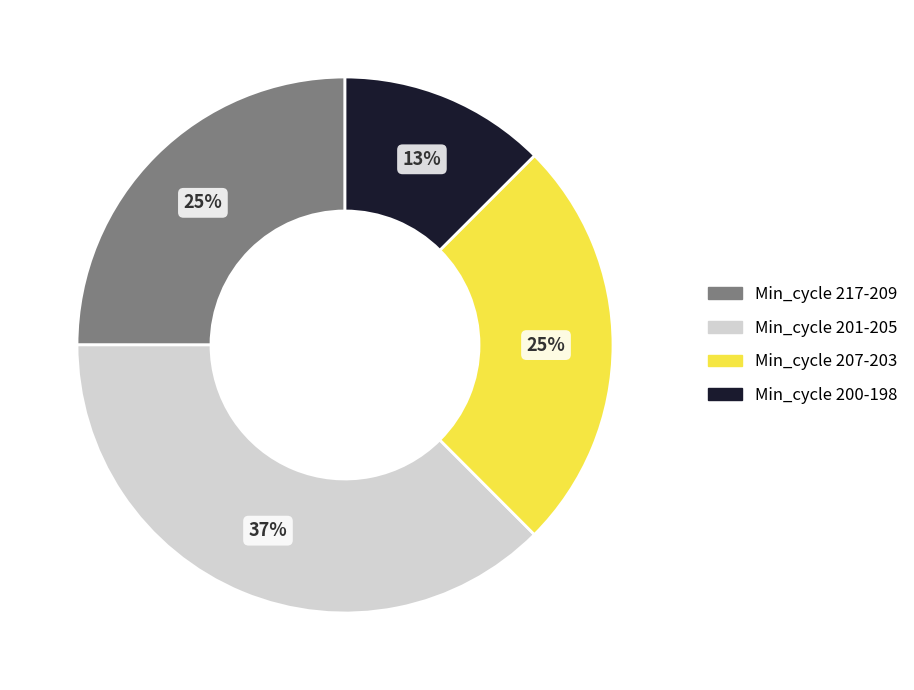

Count the number of slices in the pie.

4